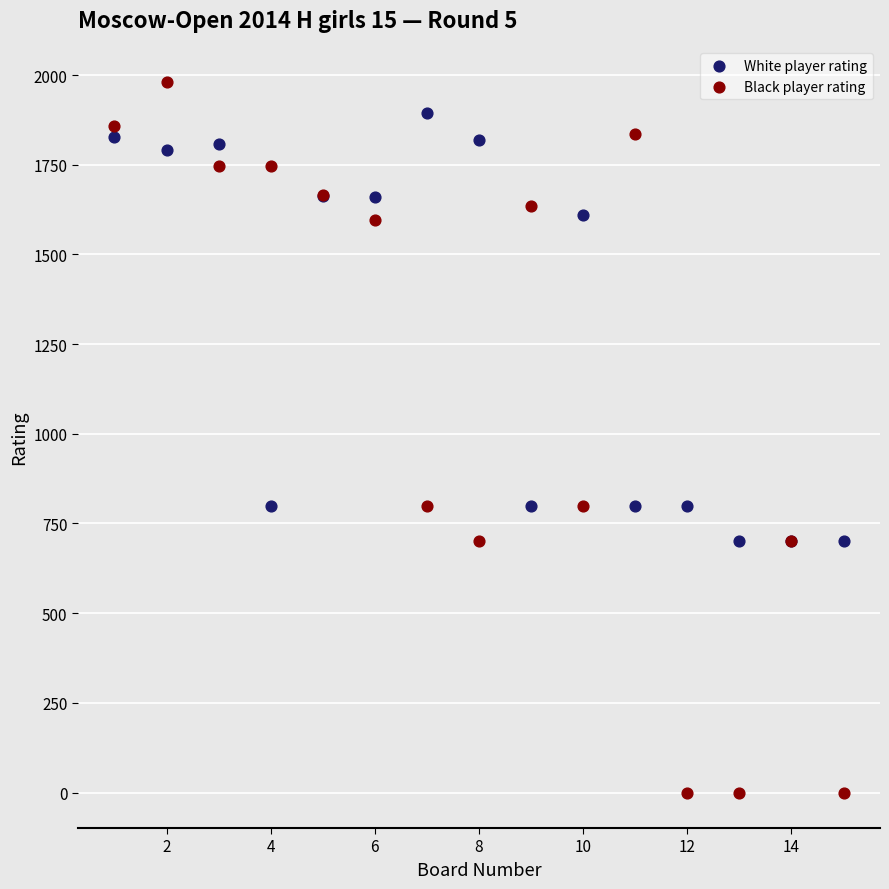

What are all the series names shown in the legend?

White player rating, Black player rating